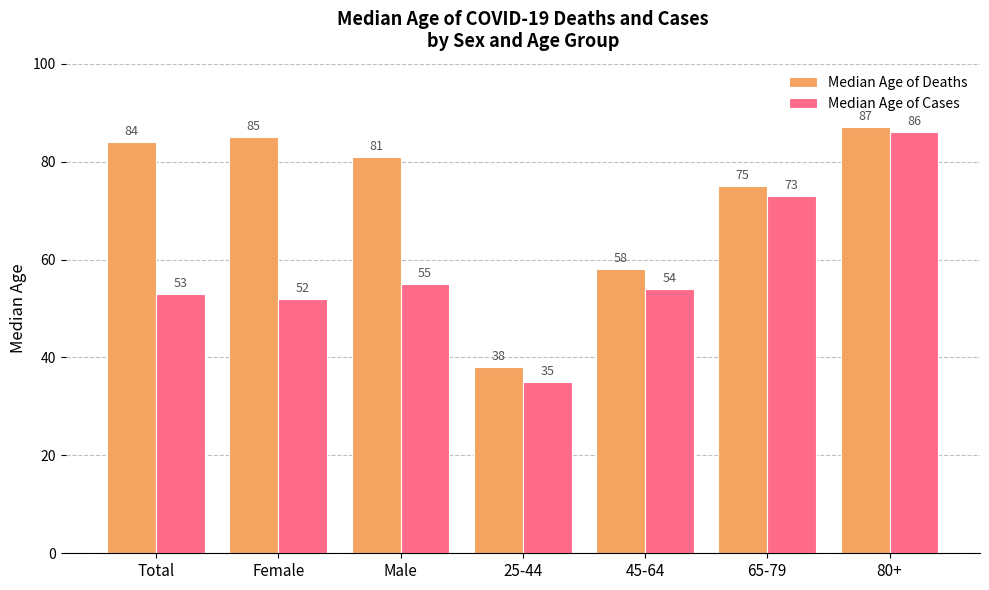

Reading right to left, list all the values displayed in this chart.

Median Age of Deaths: 87	75	58	38	81	85	84
Median Age of Cases: 86	73	54	35	55	52	53